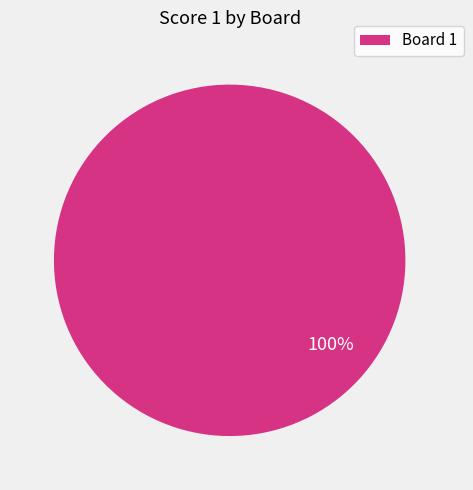

Count the number of slices in the pie.

1